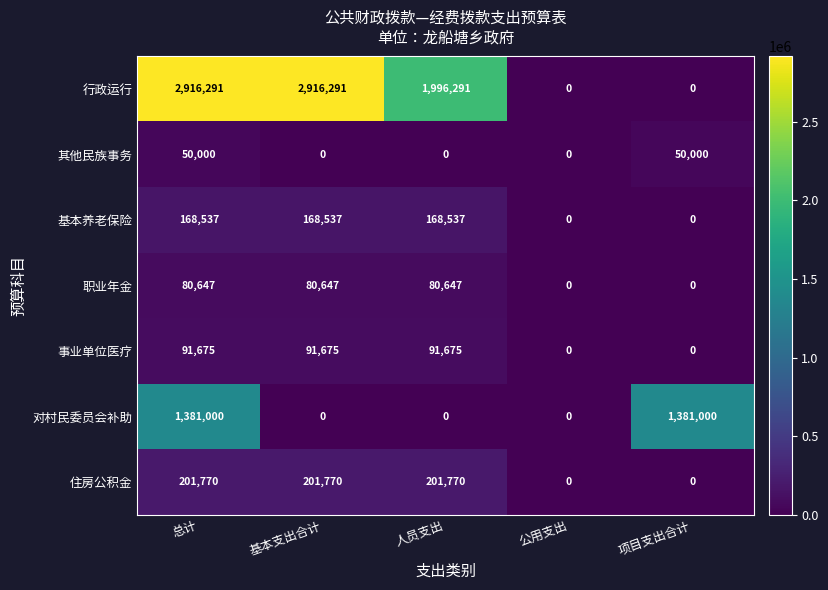

How many 住房公积金 values are between 0 and 201770?

5